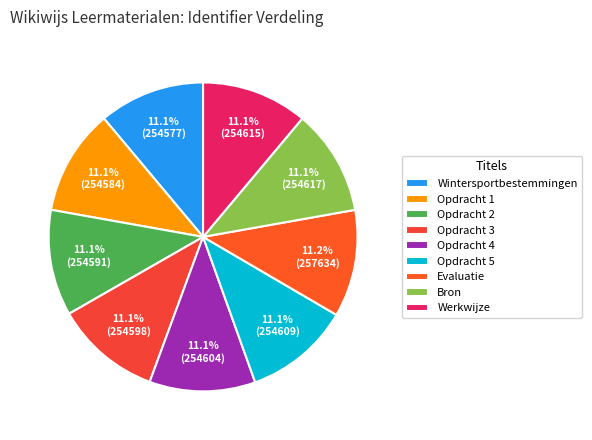

To the nearest percent, what percentage of the pie is Wintersportbestemmingen?

11%